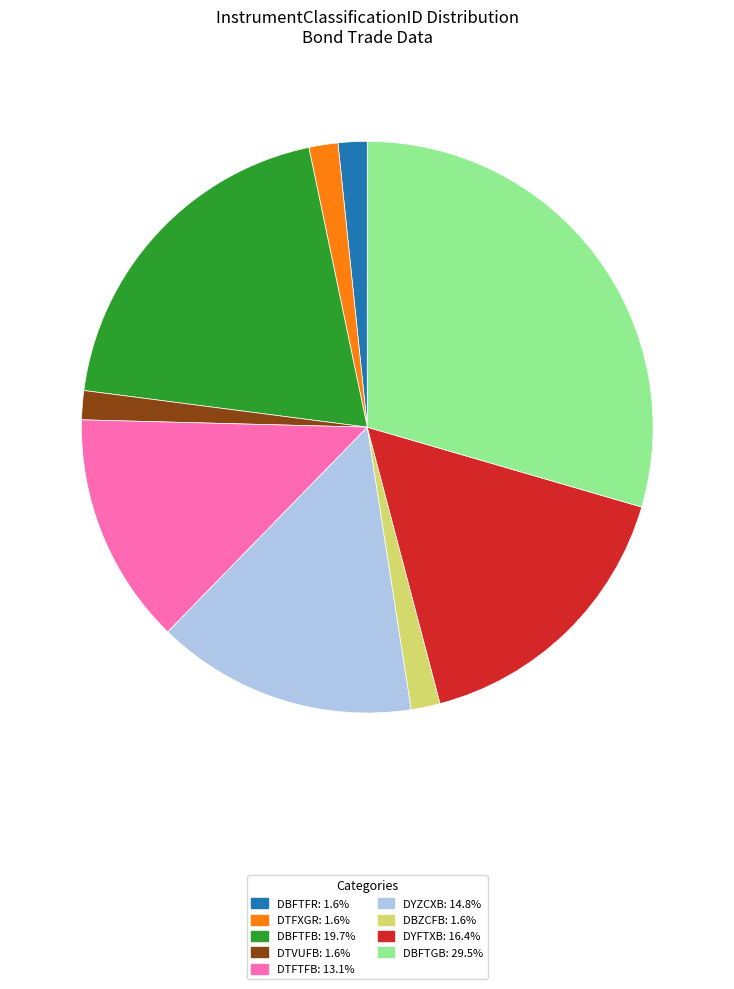

How many segments does this pie chart have?

9